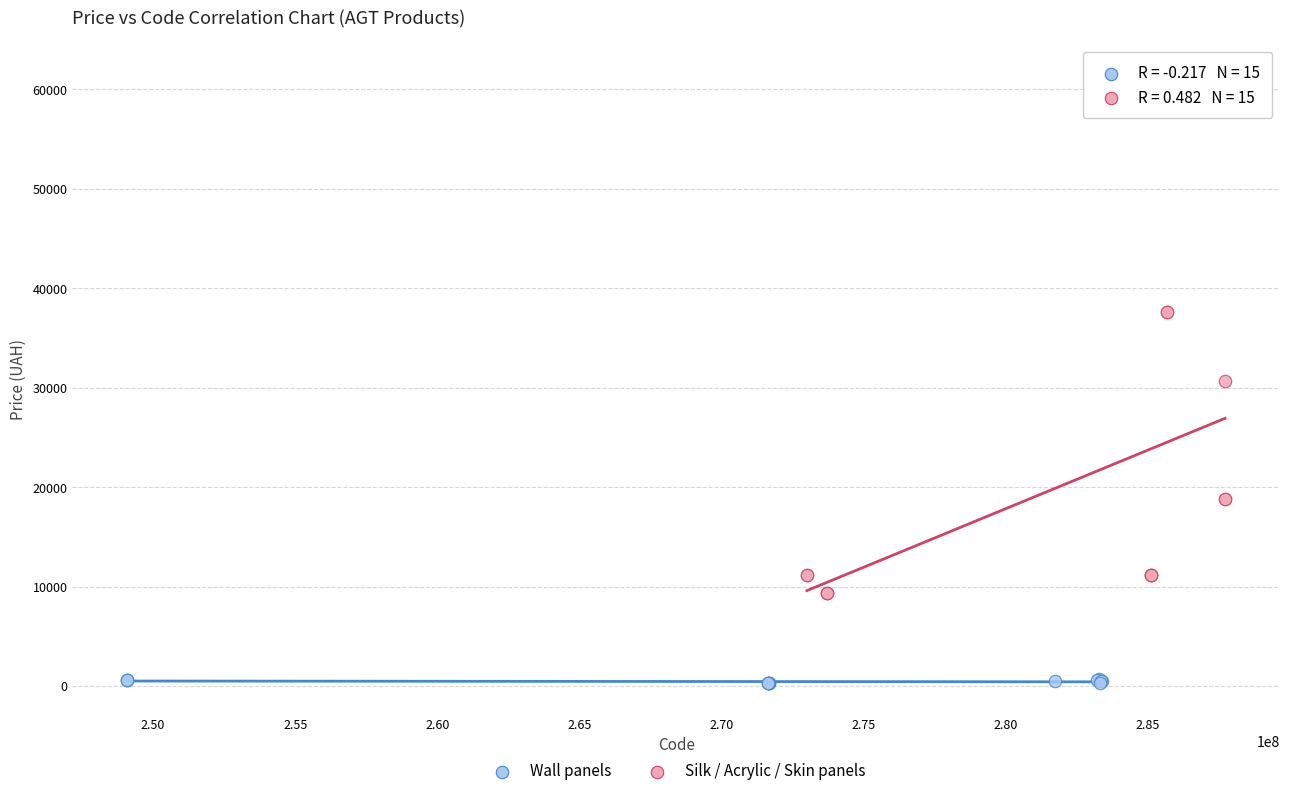

Which series has the largest Y range (max minus min)?

Silk / Acrylic / Skin panels